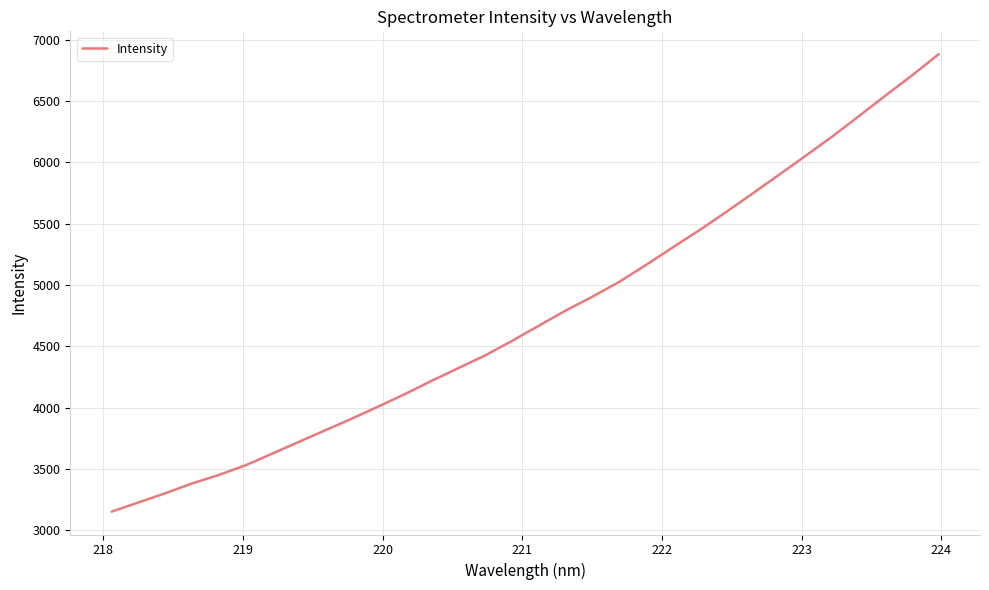

What is the average value?

4750.9